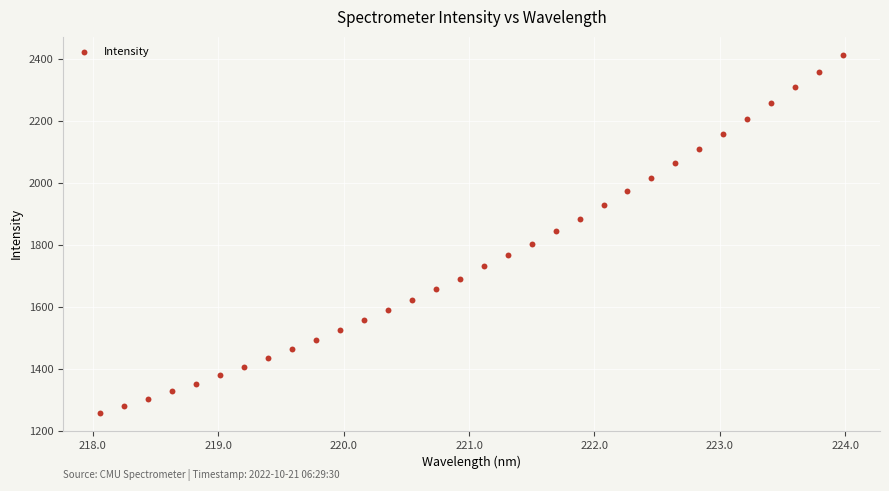

What is the range of X values (max minus min)?

5.9